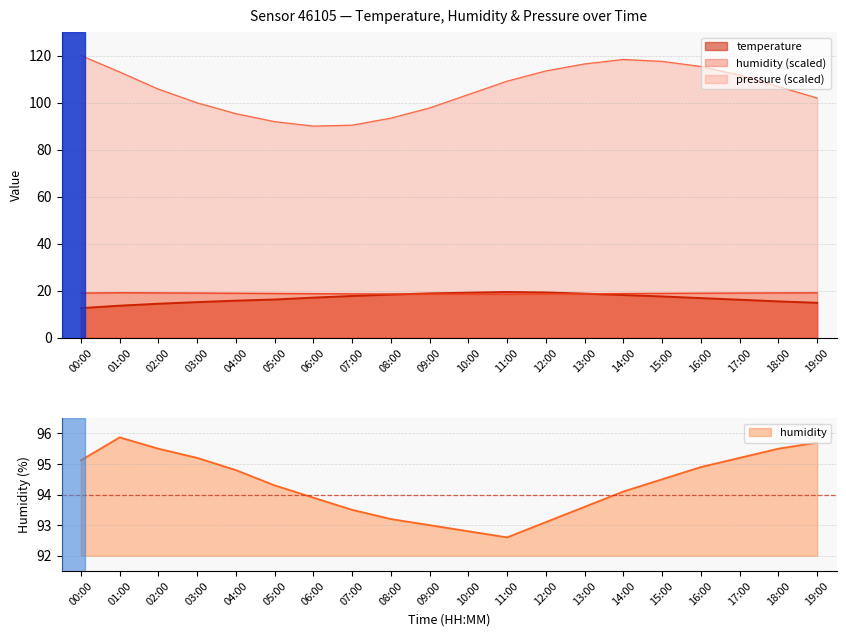

How many data points in pressure_norm are less than 106?

10